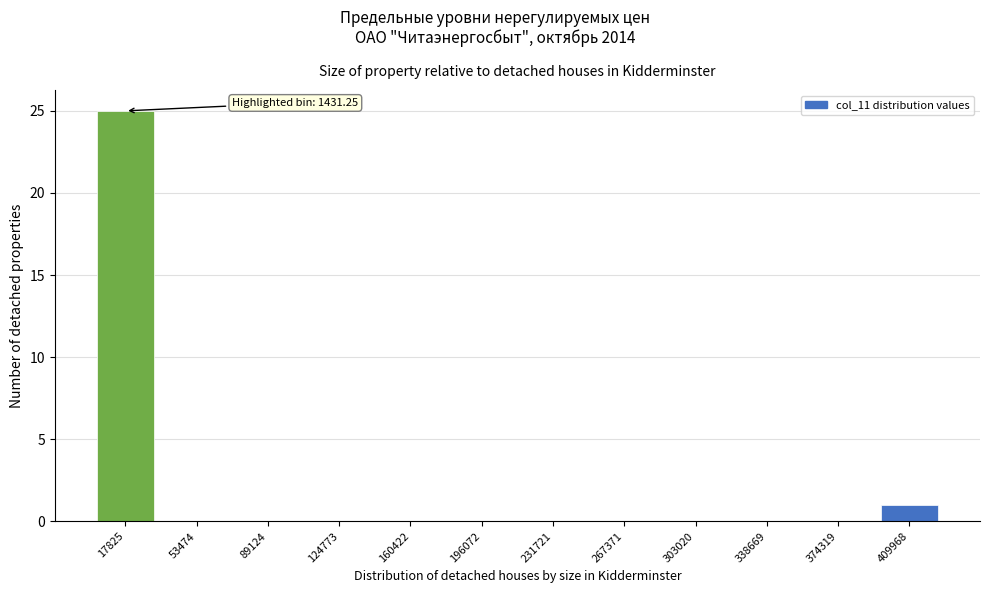

Reading left to right, list all the values displayed in this chart.

17825=25	53474=0	89124=0	124773=0	160422=0	196072=0	231721=0	267371=0	303020=0	338669=0	374319=0	409968=1